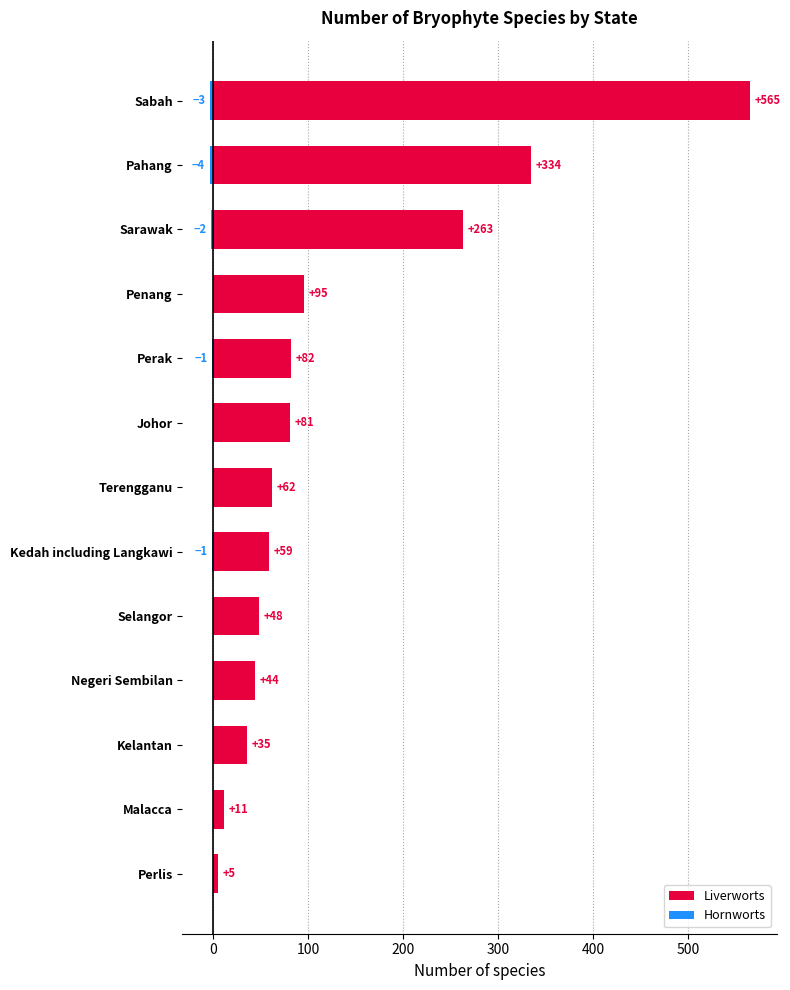

At how many categories does at least one series exceed 339?

1